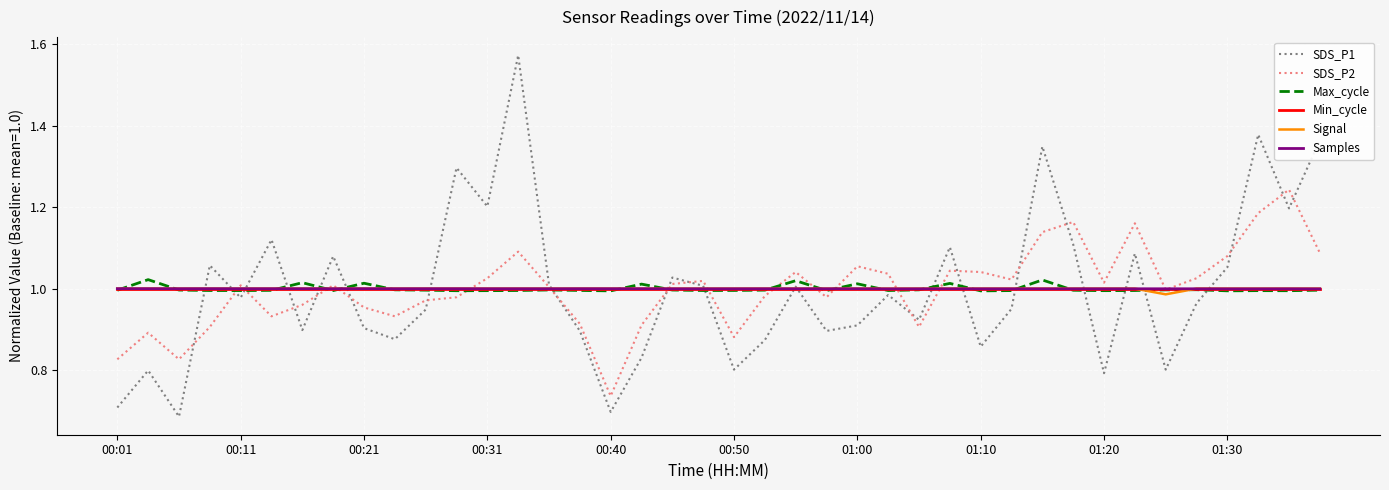

Which series has the largest range (max minus min)?

SDS_P1